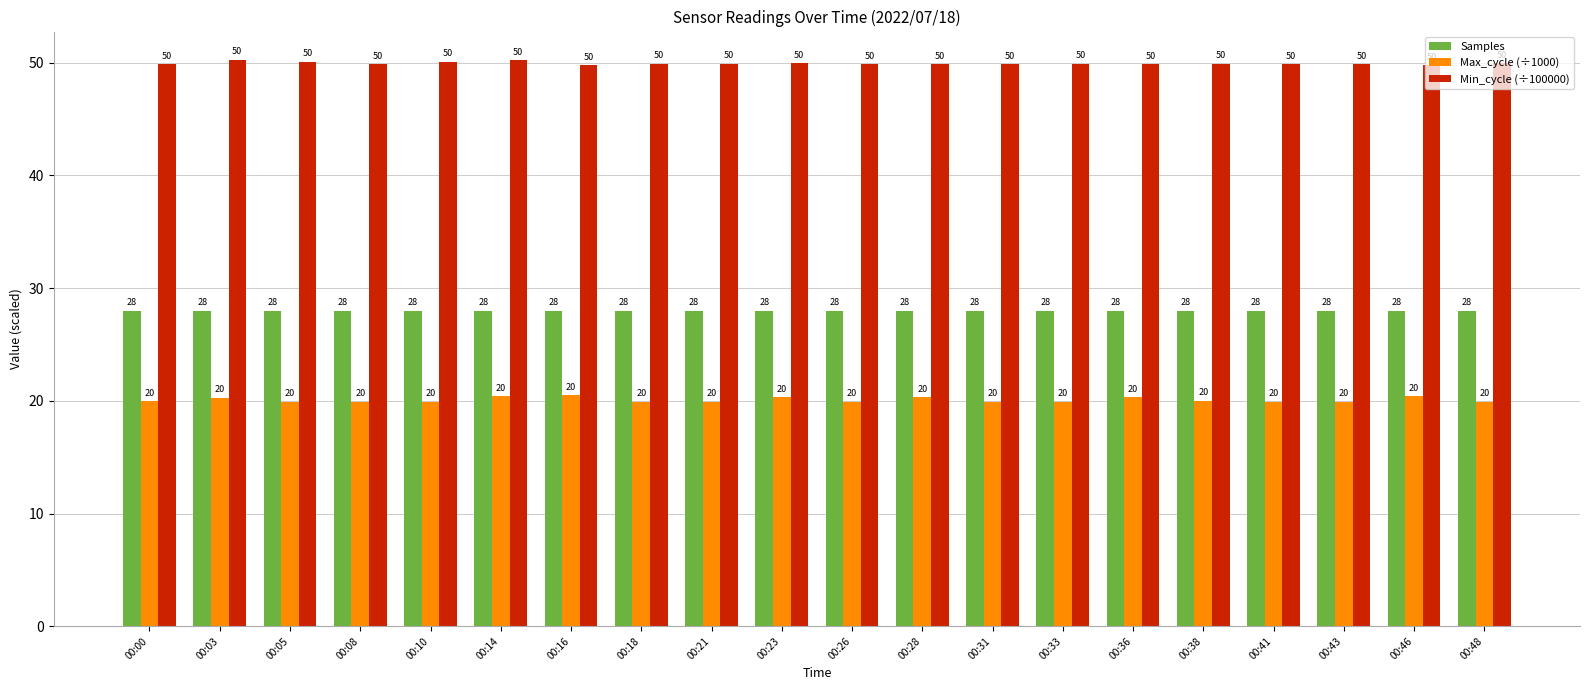

At 00:08, list the series in order from largest to smallest.

Min_cycle (÷100000), Samples, Max_cycle (÷1000)